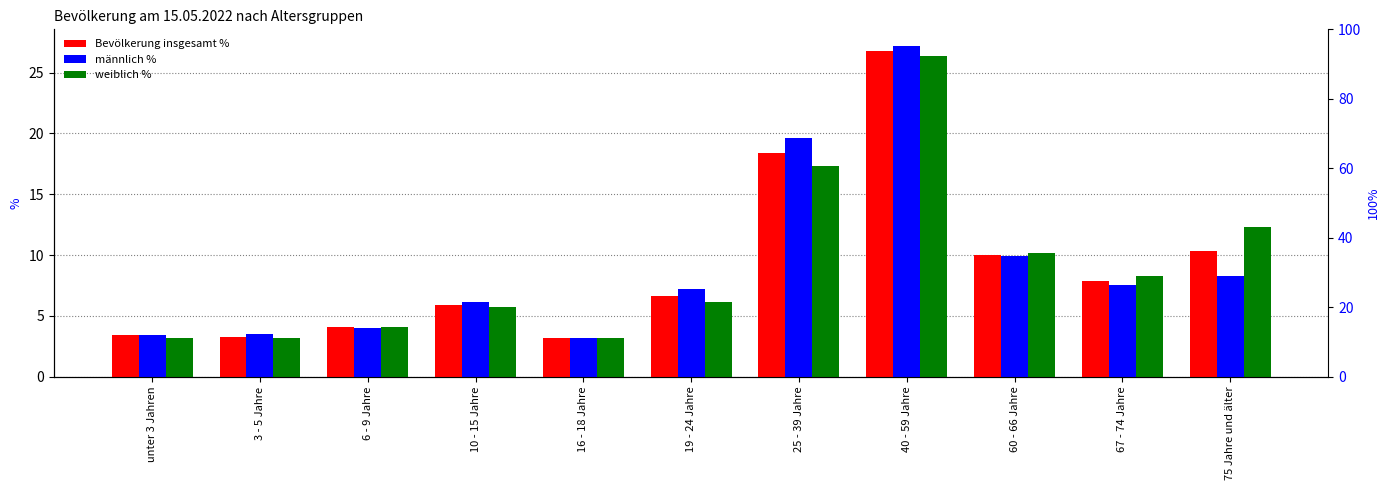

Where is männlich % nearest to the value 15?

25 - 39 Jahre